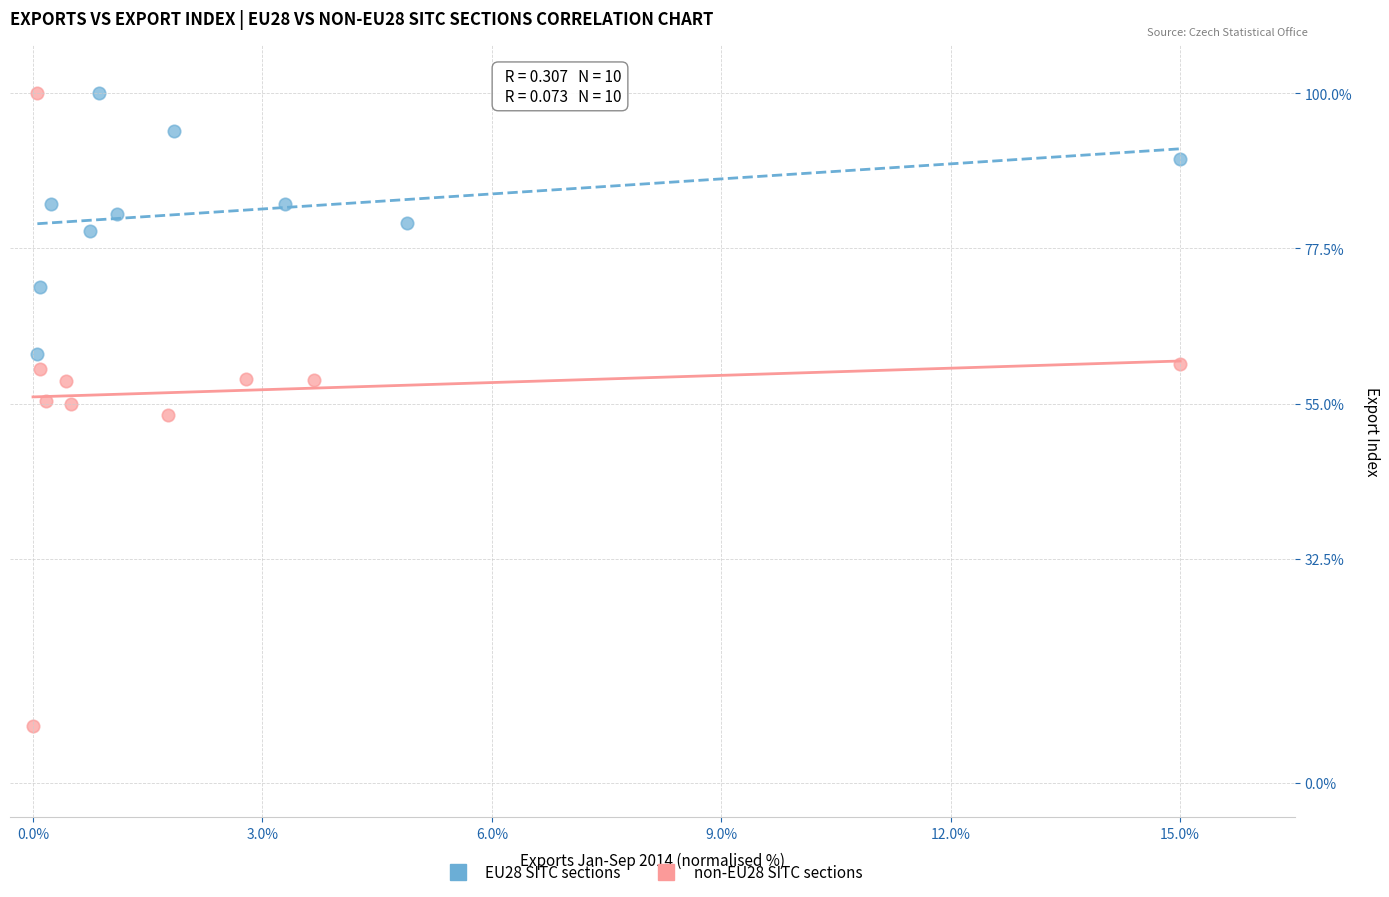

Which series has the widest spread of Y values?

non-EU28 SITC sections